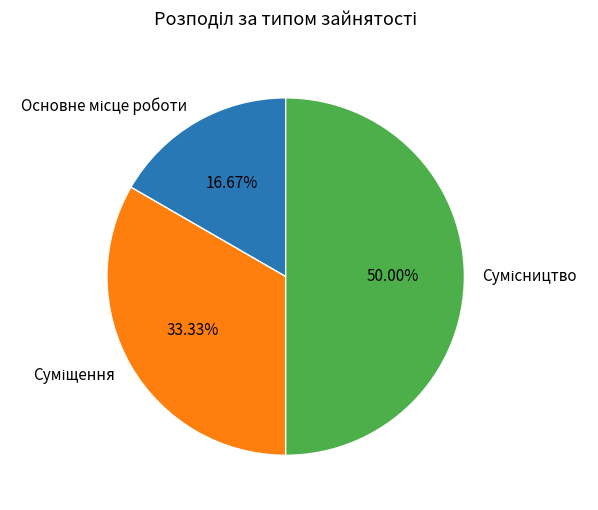

How many segments does this pie chart have?

3